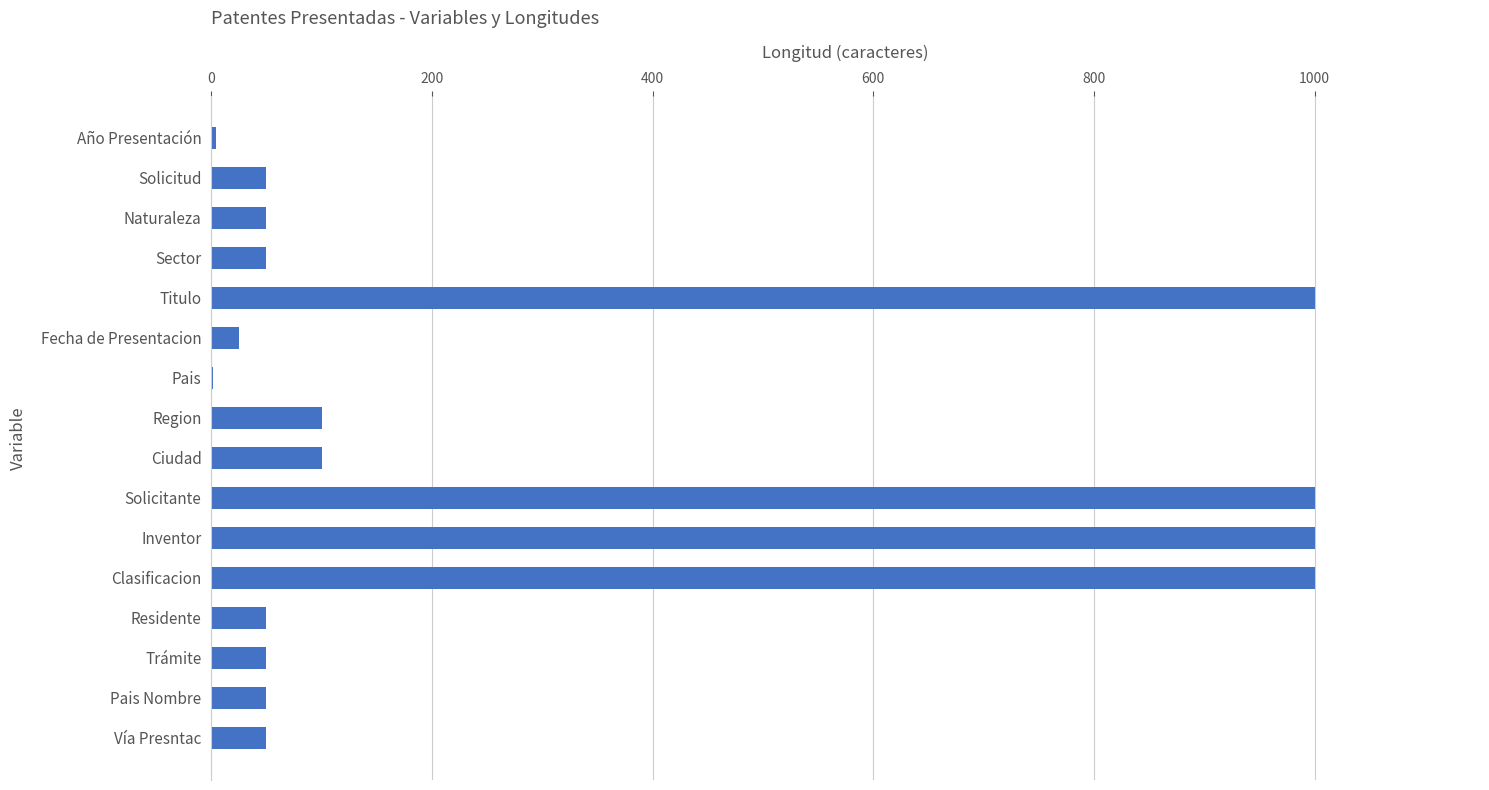

What is the sum of all values?

4581